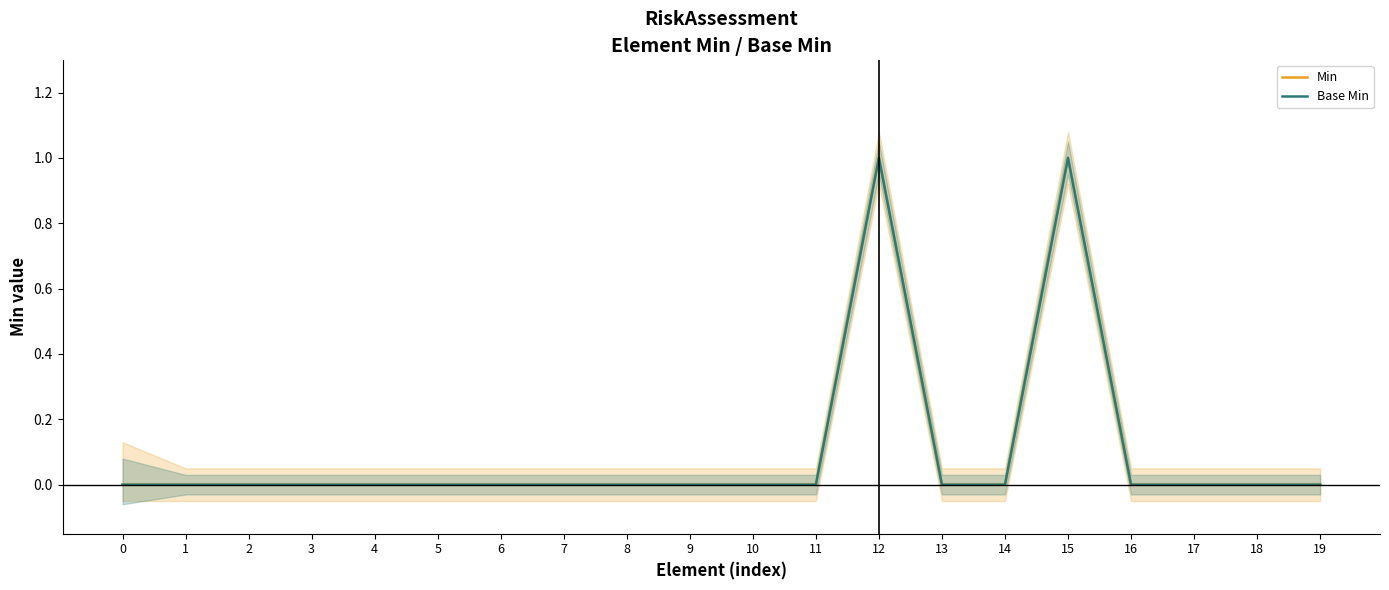

The Base Min series shows 0 at 16. True or false?

True